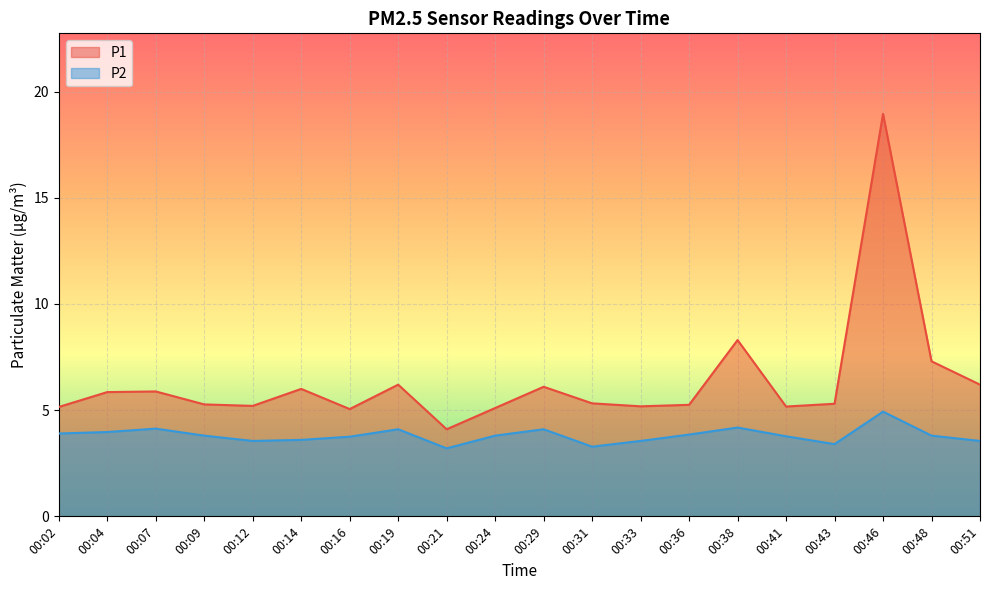

Is the value of P2 at 00:38 greater than the value of P1 at 00:43?

No